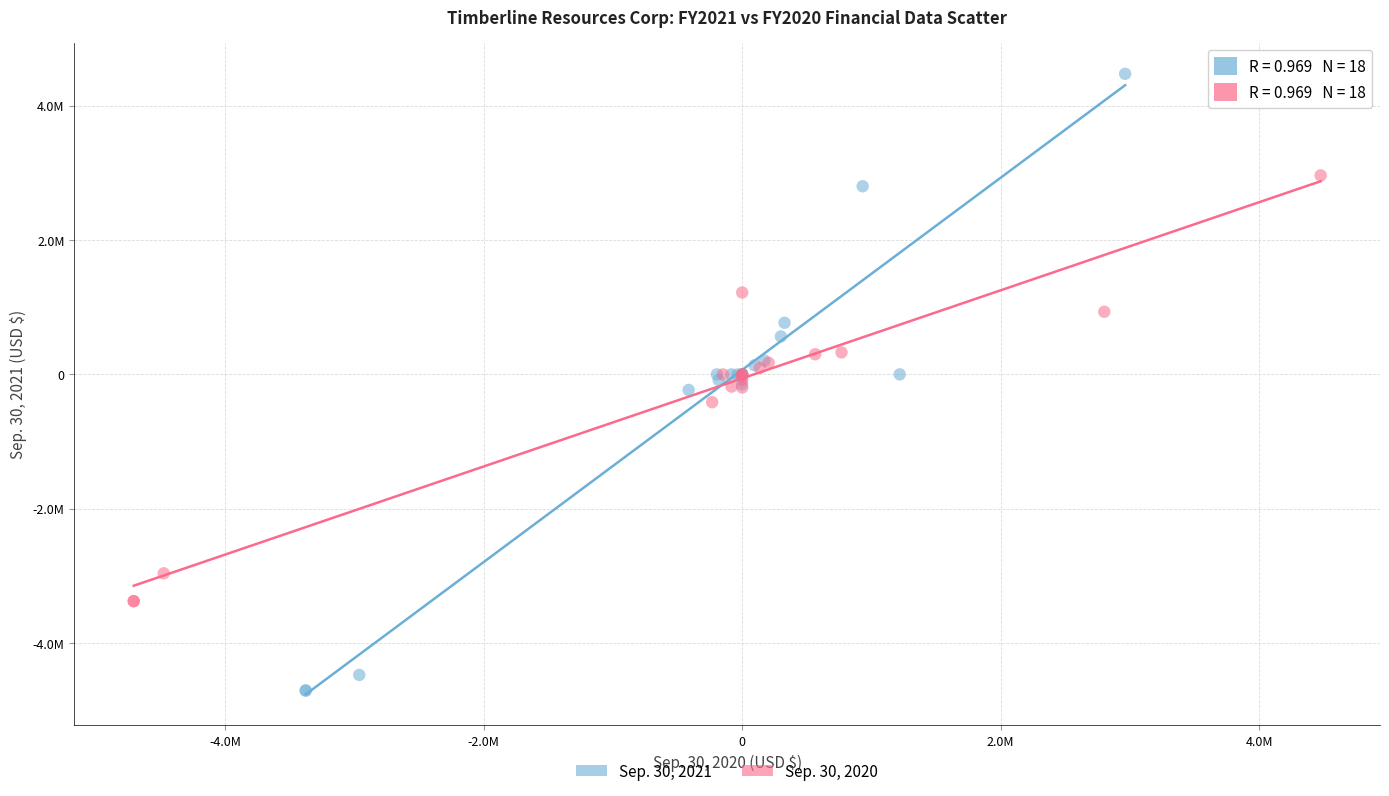

Which series contains the highest Y value?

Sep. 30, 2021